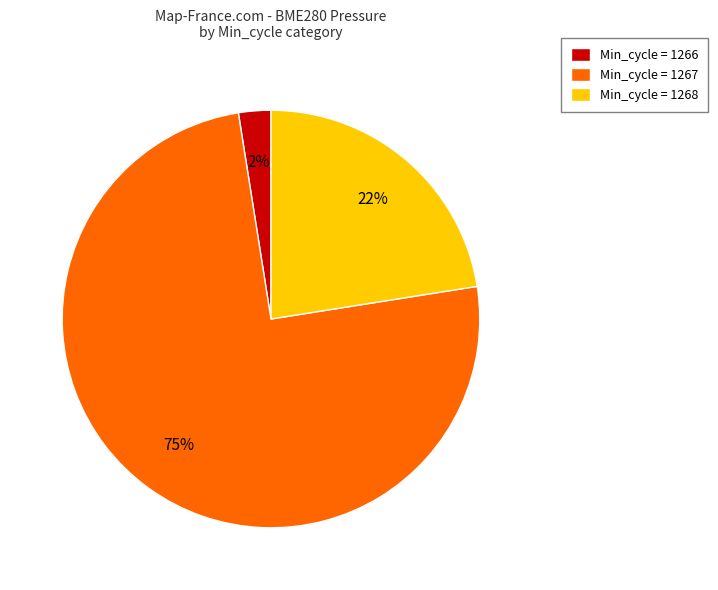

Is the sum of Min_cycle = 1266 and Min_cycle = 1268 greater than half?

No